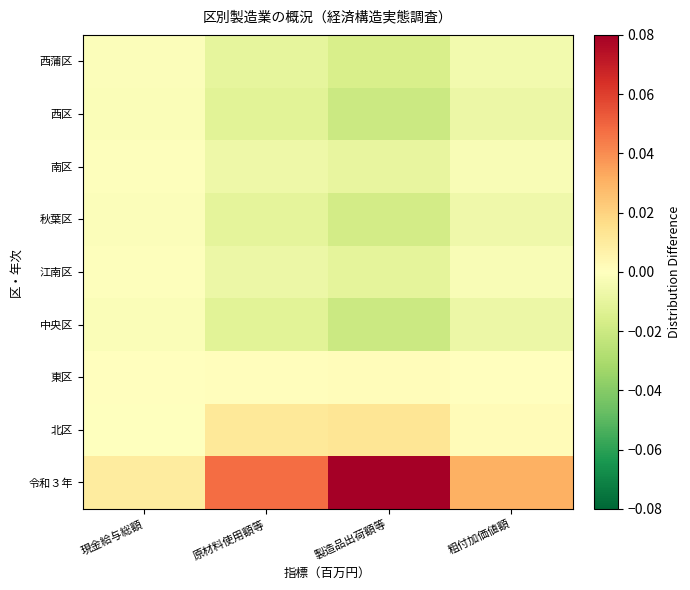

What is the difference between the highest and lowest values at 原材料使用額等?

0.1